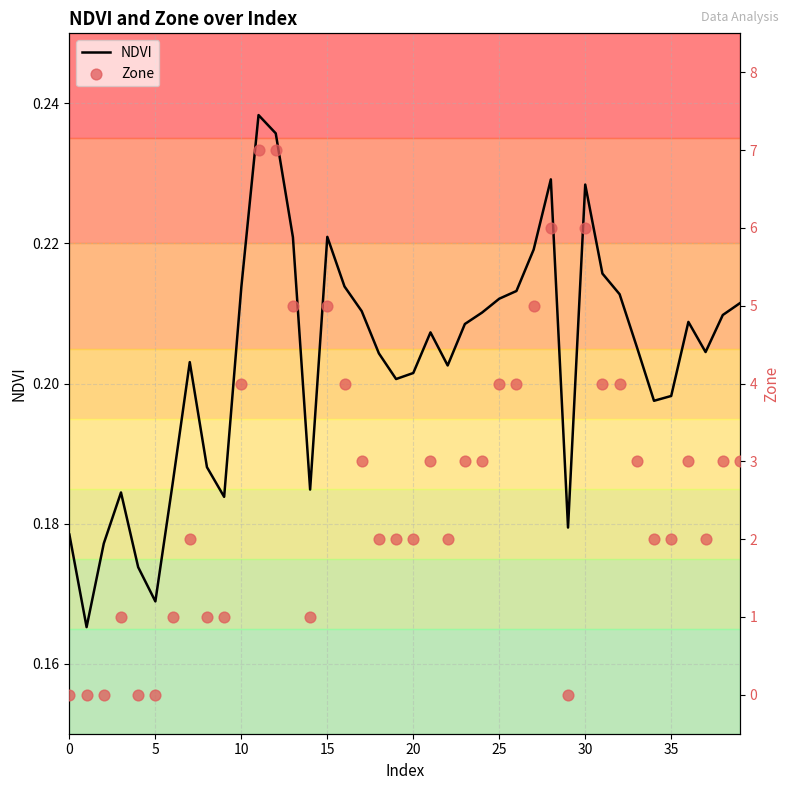

Is the value of Zone at 10 greater than the value of NDVI at 28?

No